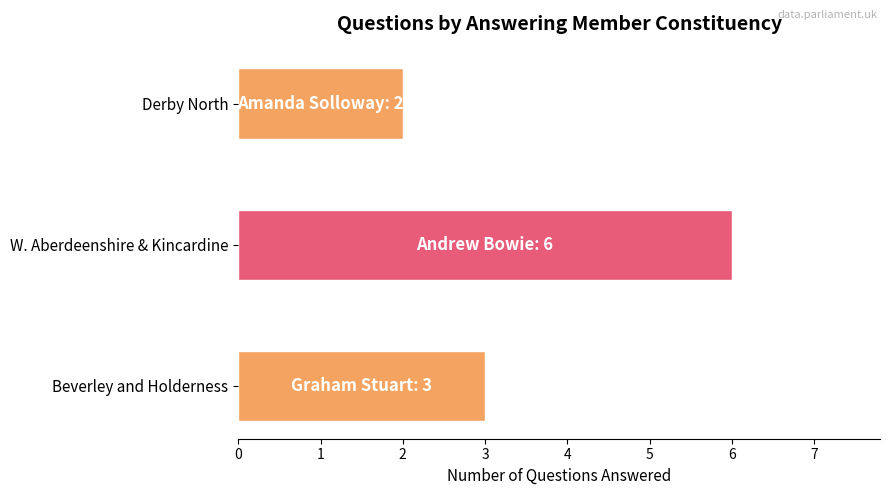

Rank the categories by value from highest to lowest.

W. Aberdeenshire & Kincardine, Beverley and Holderness, Derby North